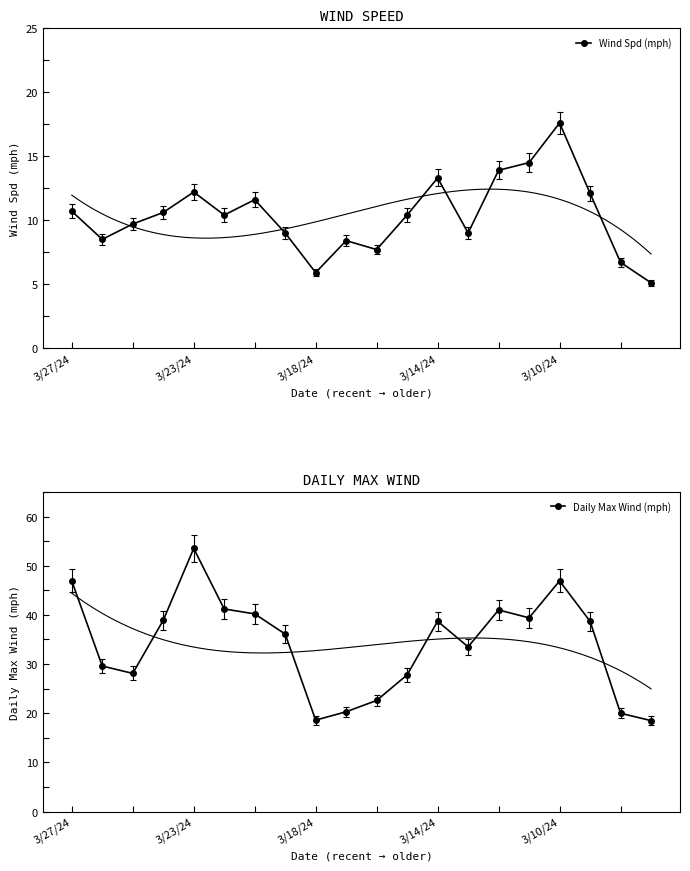

In Wind Spd (mph), how many points are higher than both neighbors (excluding endpoints)?

5